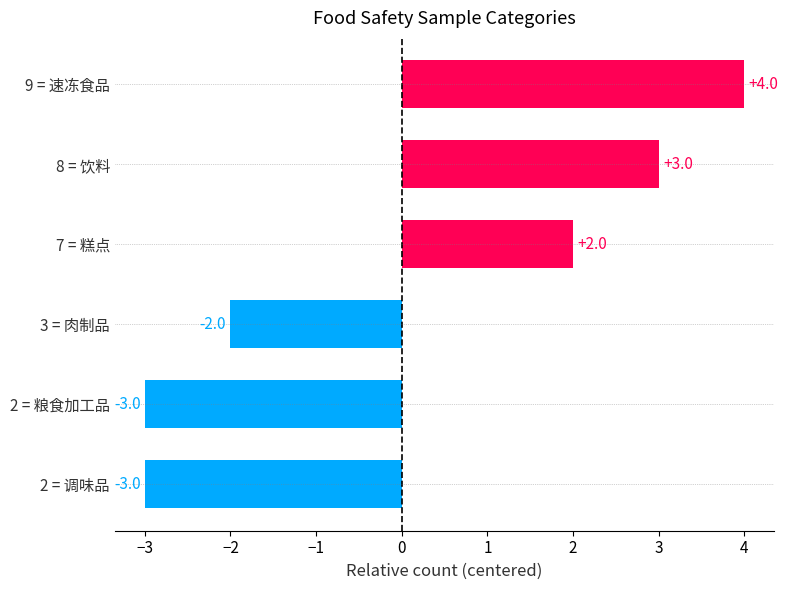

What is the difference between the maximum and second lowest values?

7